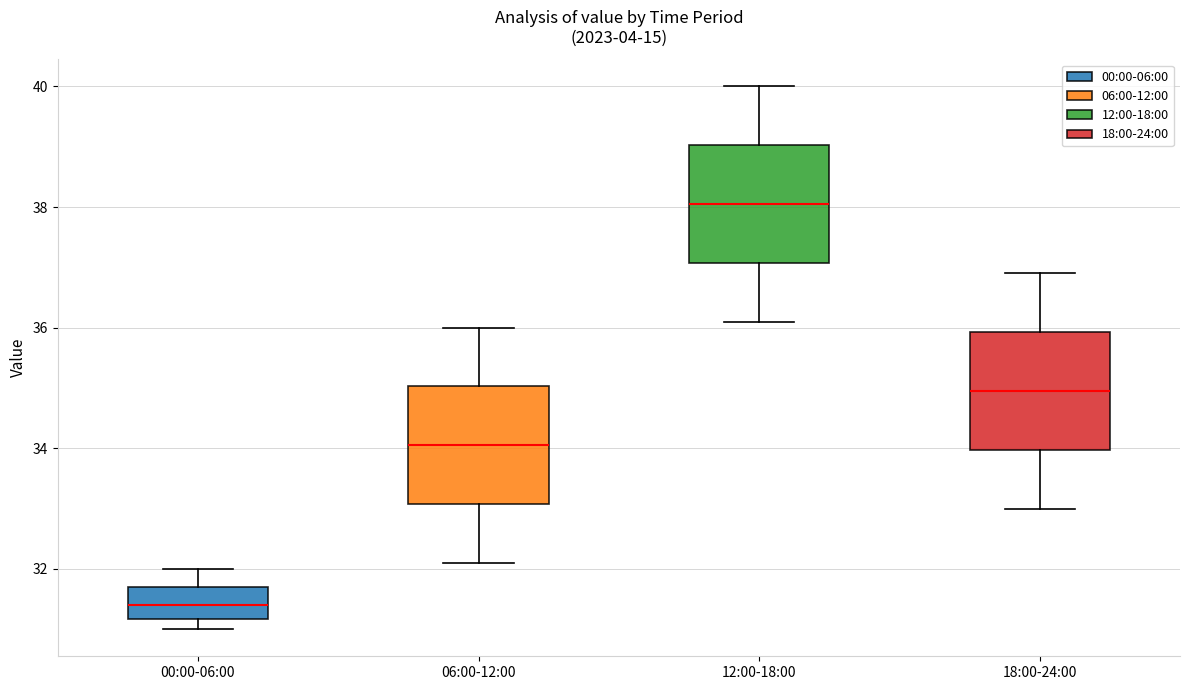

Which box has the highest median line?

12:00-18:00